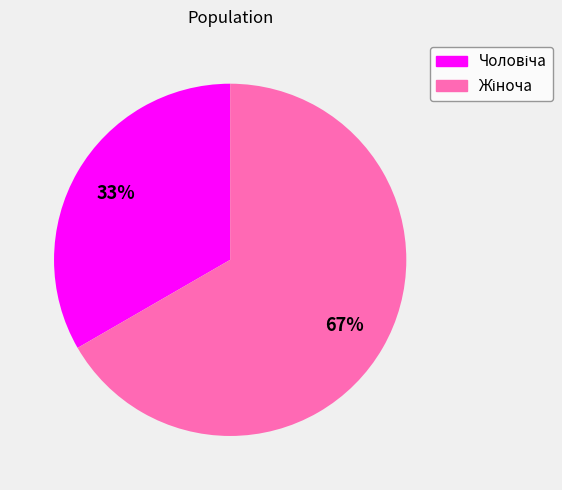

Is there a majority slice in this chart?

Yes